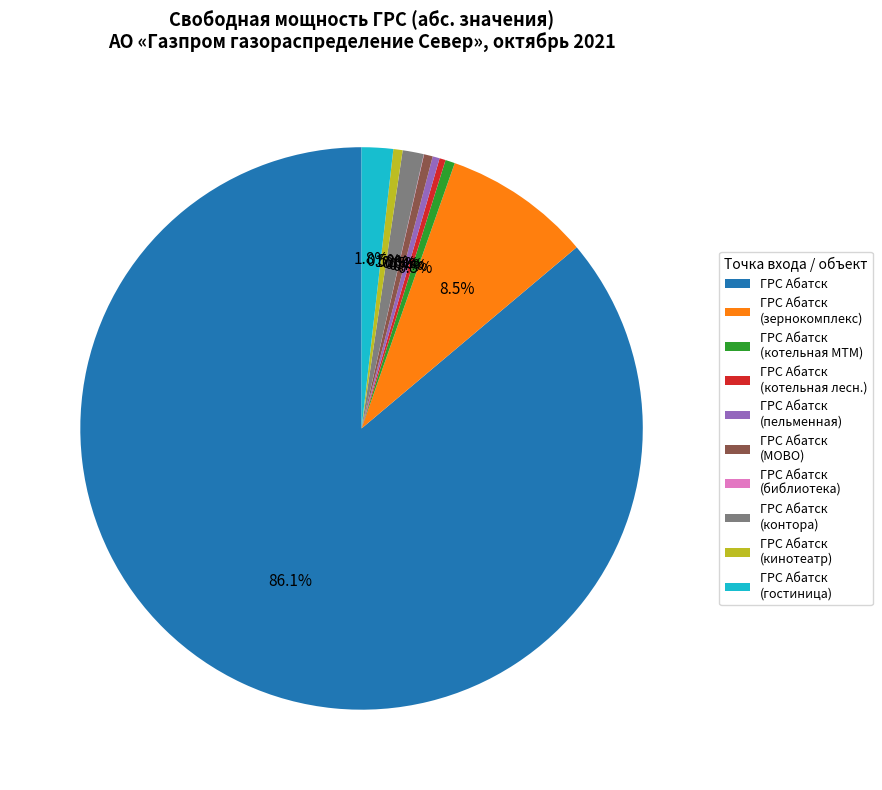

What is the largest slice in the pie chart?

ГРС Абатск